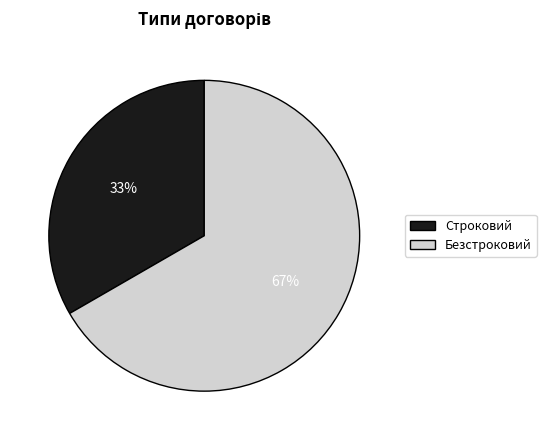

Rank the categories by value from highest to lowest.

Безстроковий, Строковий